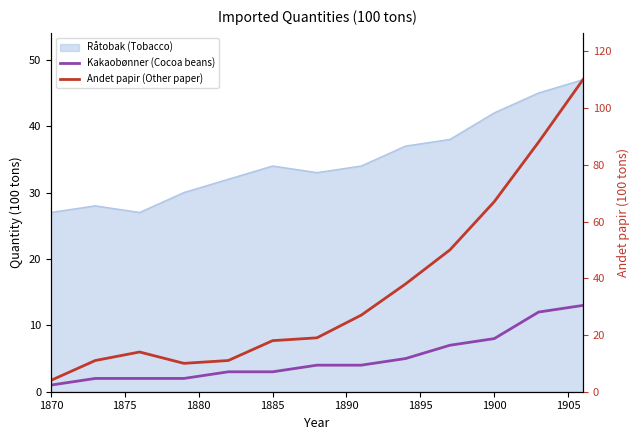

What is the value of the Kakaobønner (Cocoa beans) point at the 6th from the left?

3